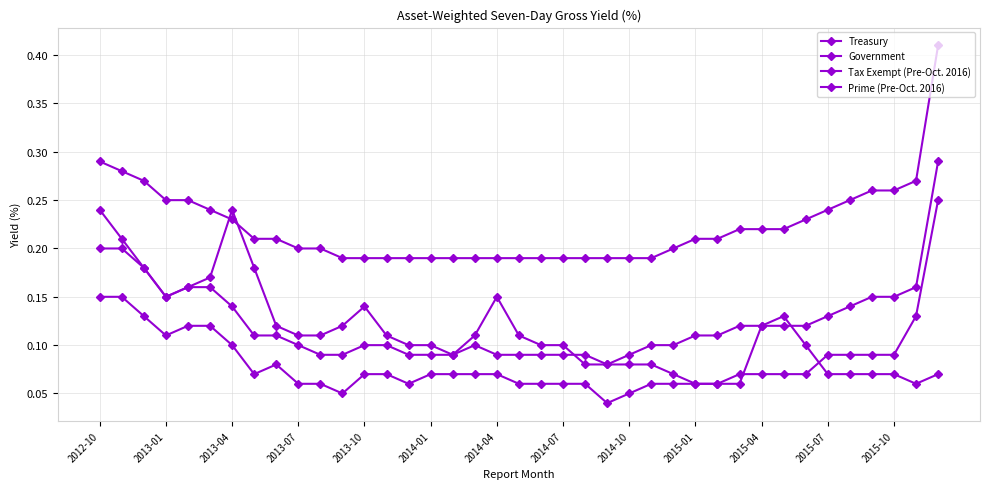

Which series has the largest range (max minus min)?

Prime (Pre-Oct. 2016)